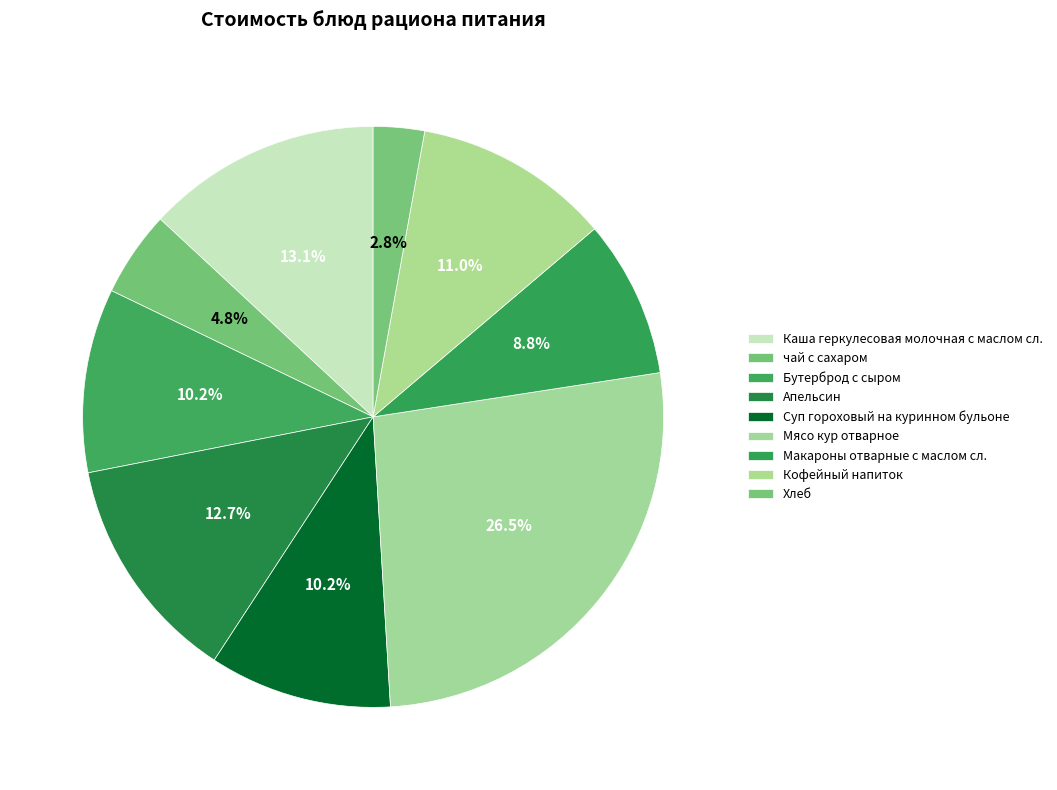

How many slices are in this pie chart?

9